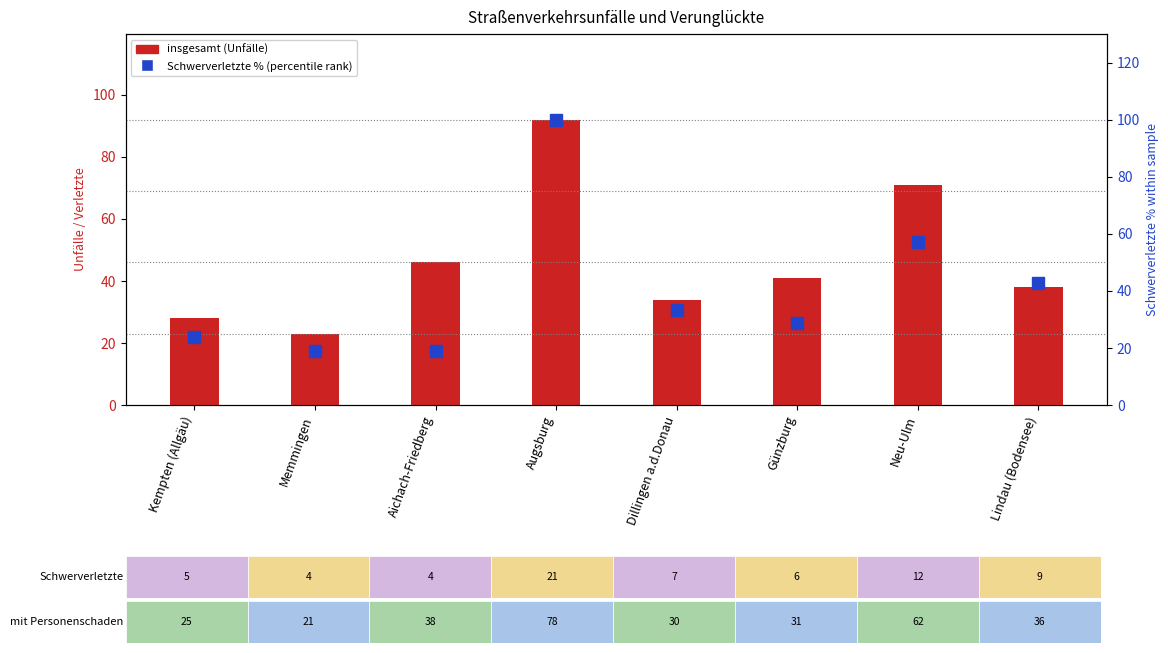

Count the number of data series in this chart.

2